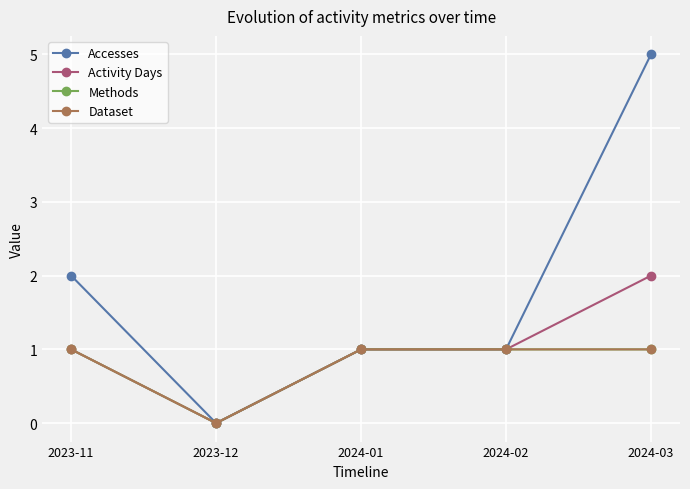

Is this an area chart (filled region under the line)?

No